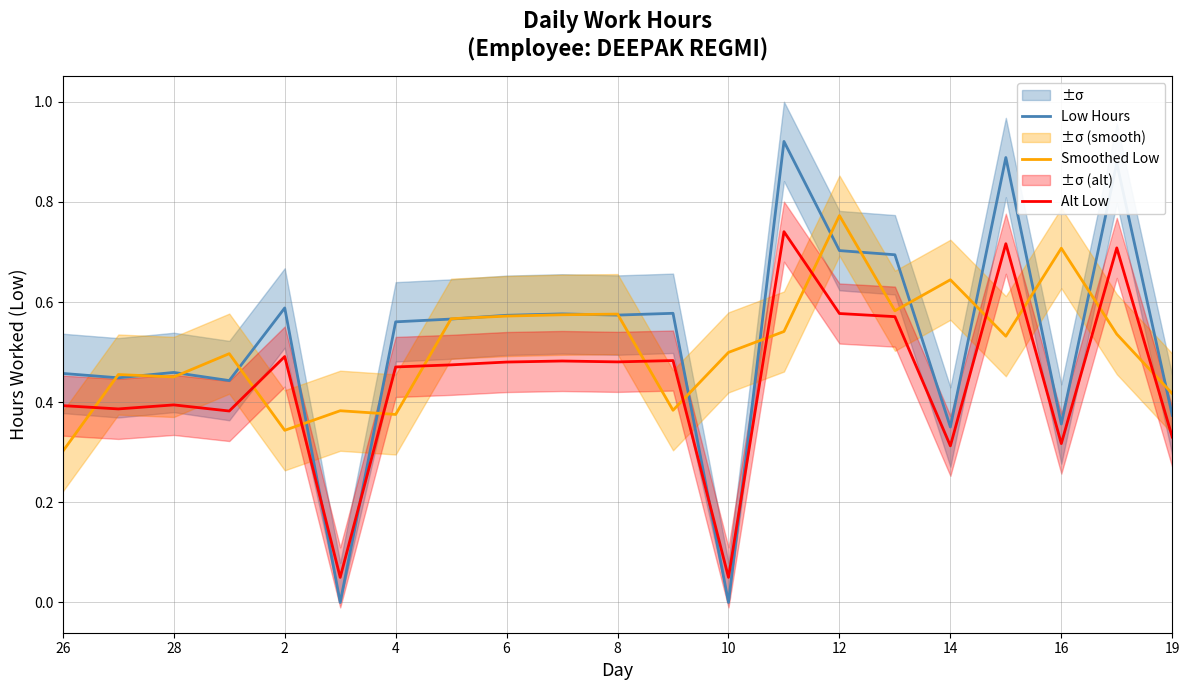

What are all the series names shown in the legend?

Low Hours, Smoothed Low, Alt Low